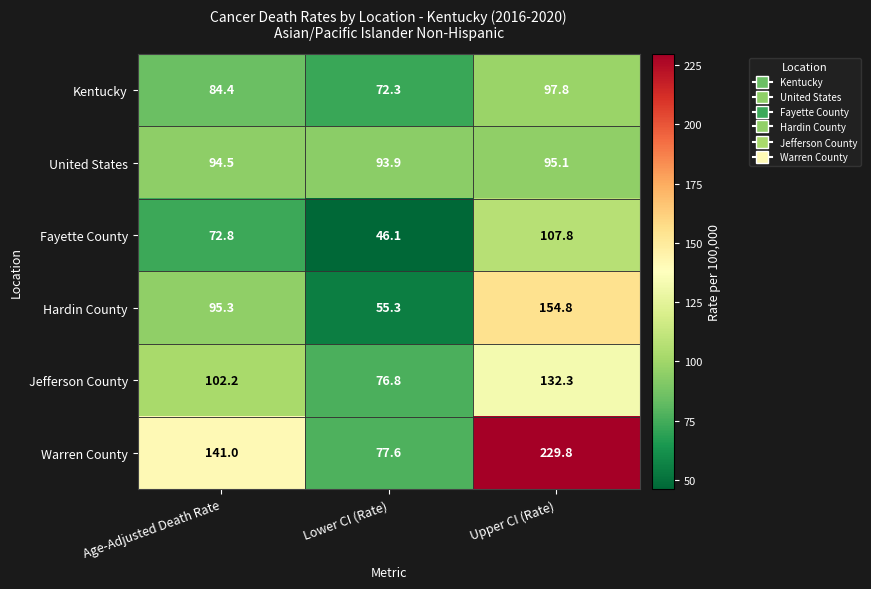

How many categories are shown in the chart?

3